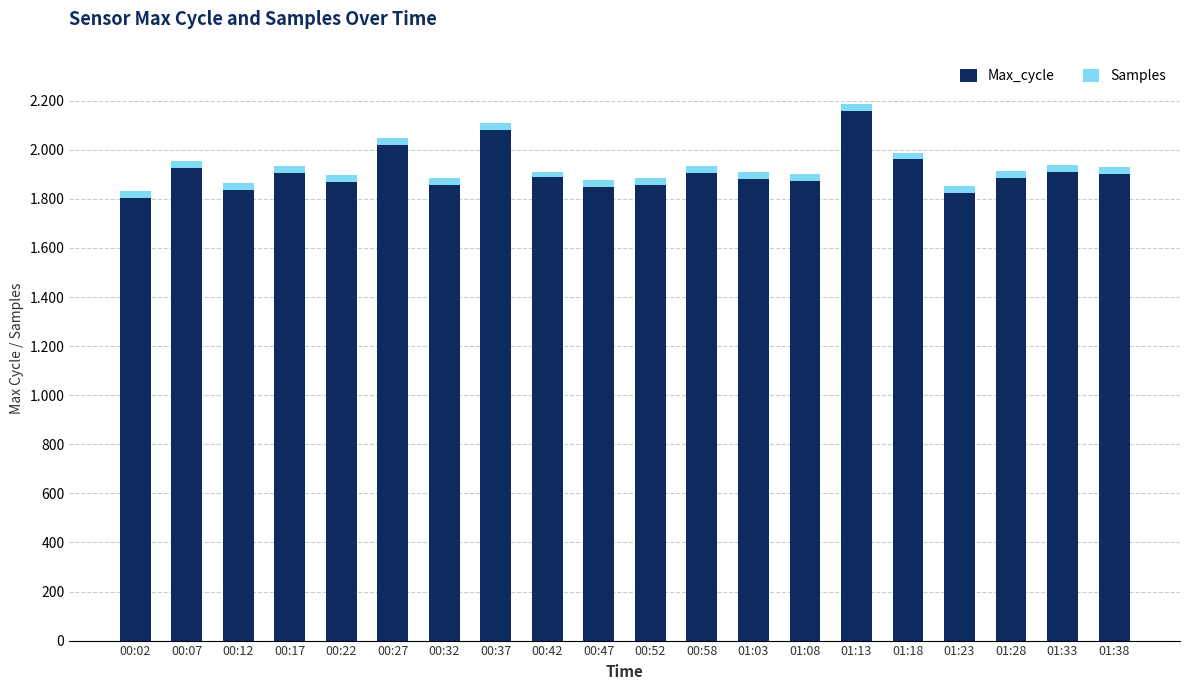

Is it true that Max_cycle equals 1881 at 01:03?

True